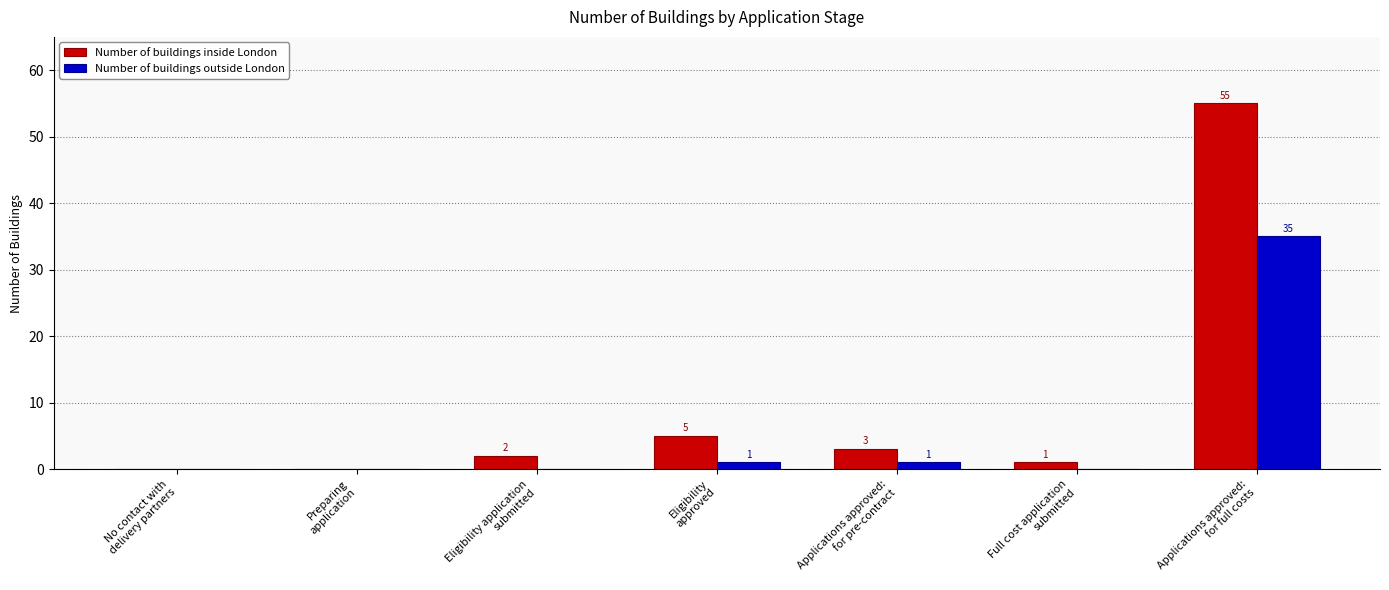

Is it true that Number of buildings inside London equals 0 at Preparing
application?

True